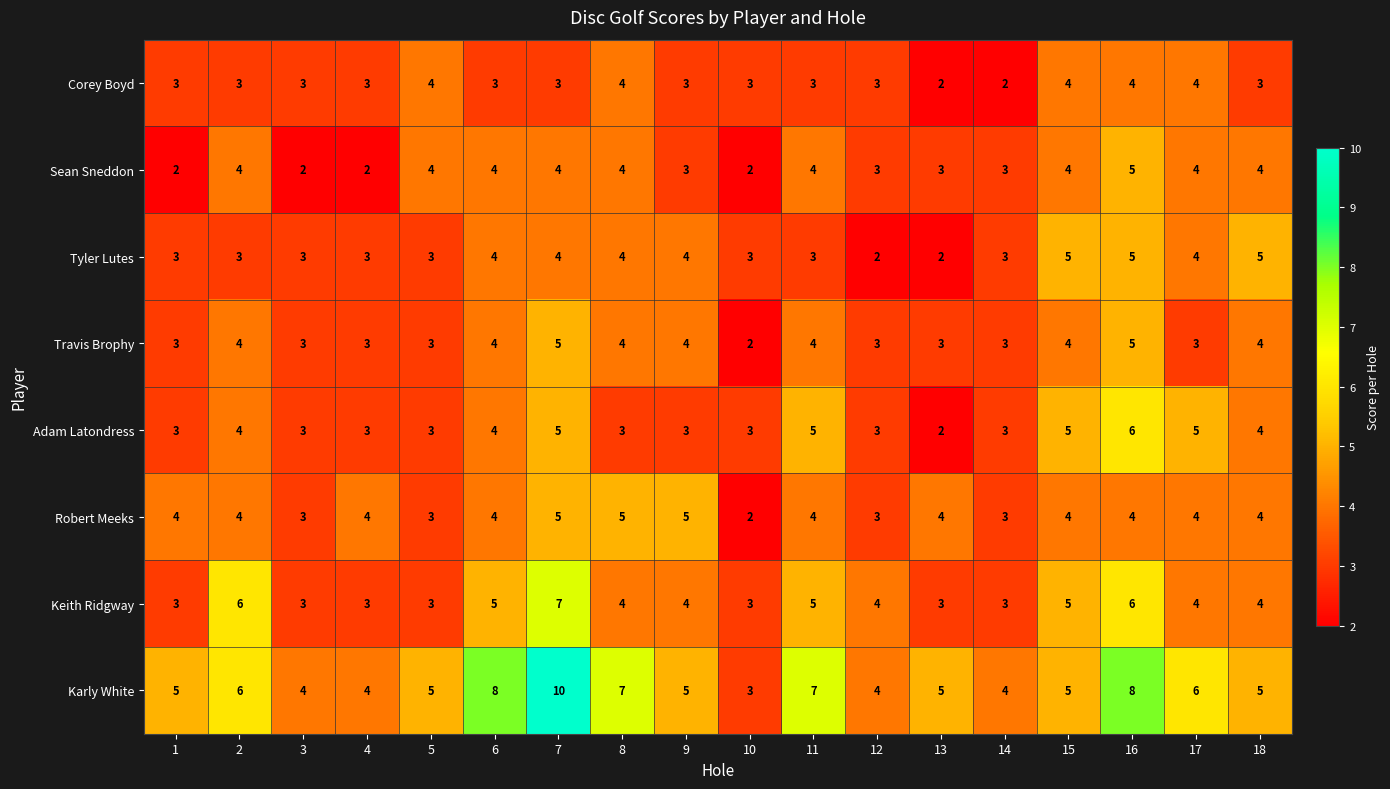

The Robert Meeks series shows 4 at 11. True or false?

True